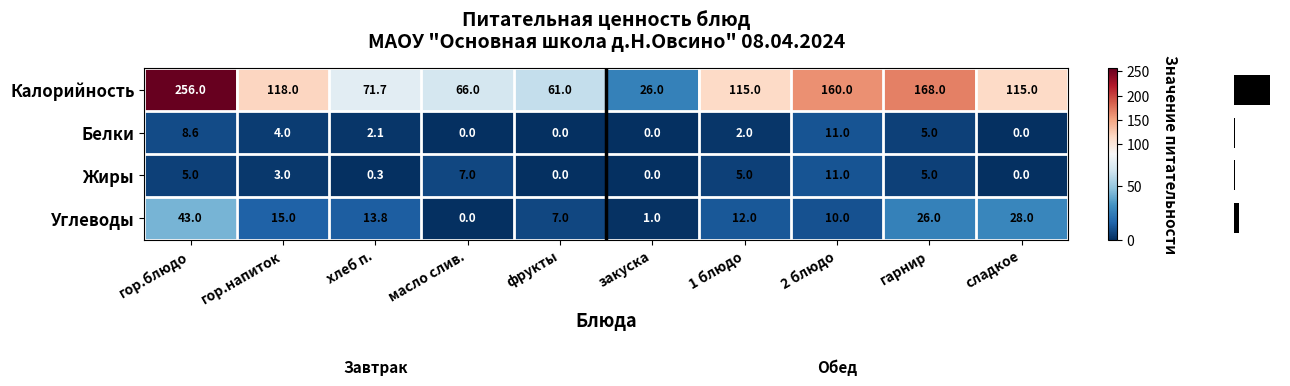

What is the sum of all Белки values?

32.7